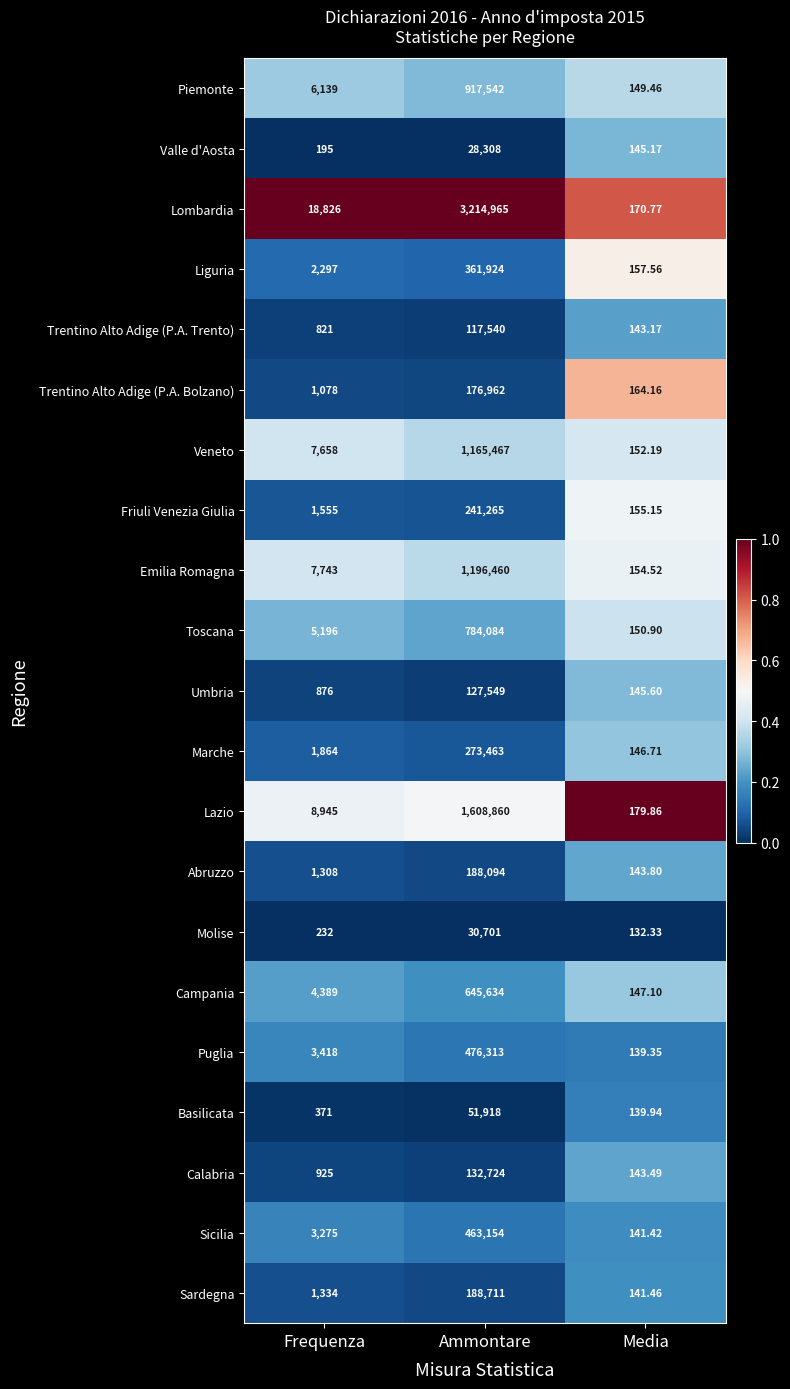

How many series are shown in this chart?

21